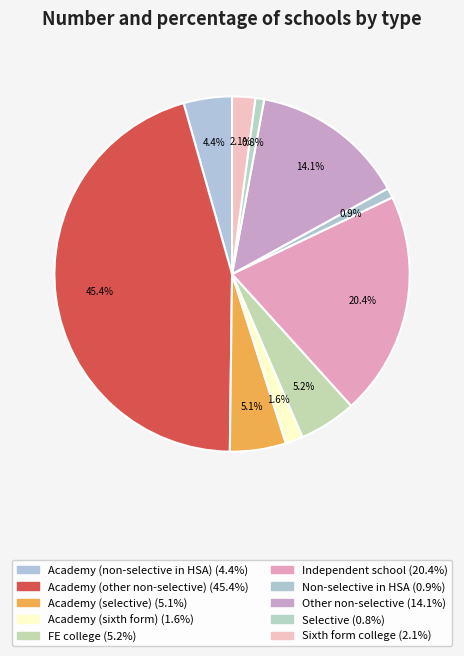

Does Independent school represent more than half of the total?

No